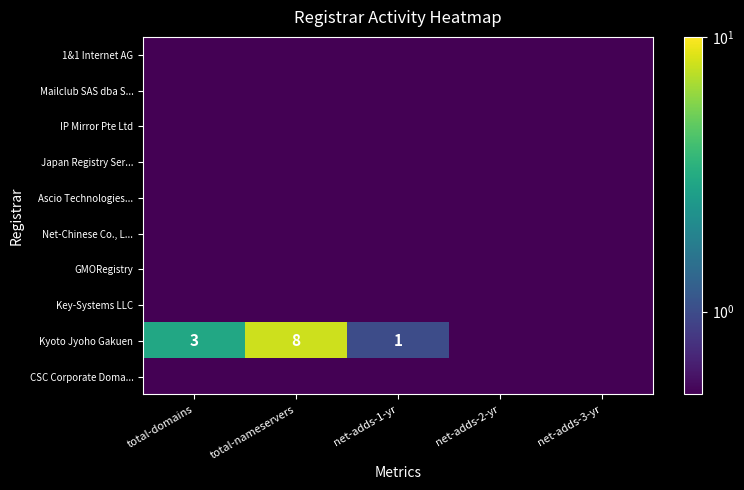

Which label corresponds to the largest value in the chart?

total-nameservers